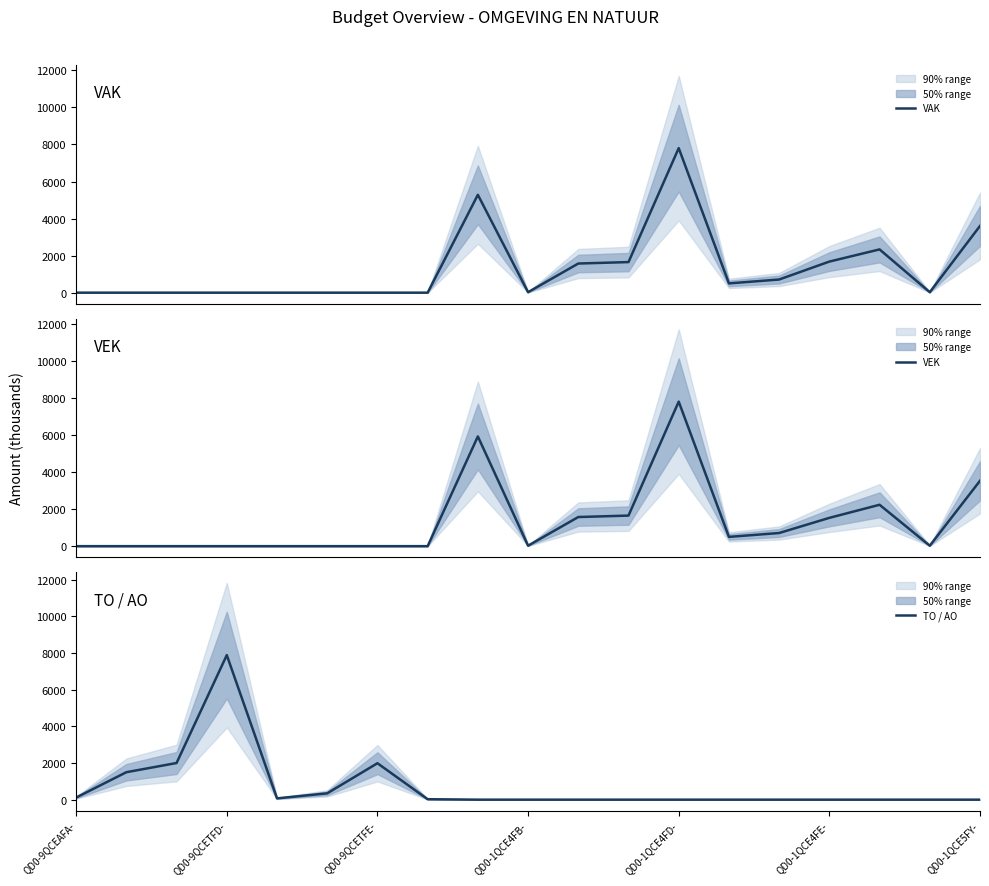

Between QD0-9QCETFD- and 7, which series saw the biggest shift?

TO / AO